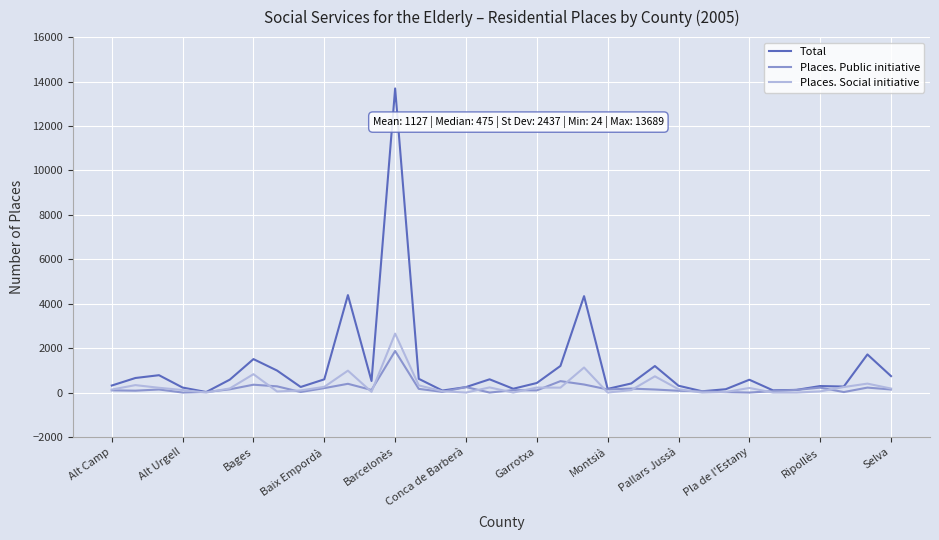

Which series has the widest spread of values?

Total